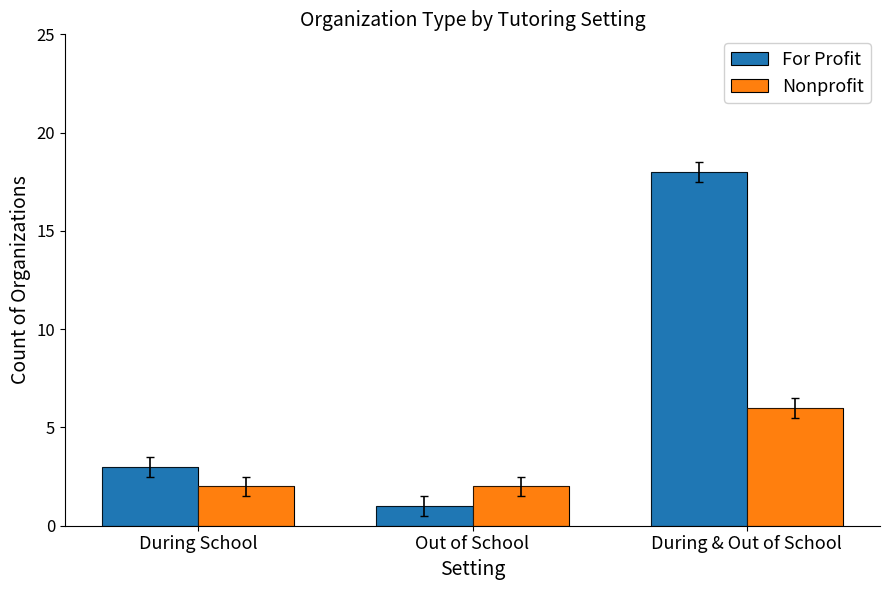

What is the value of the For Profit bar at the 1st from the left?

3